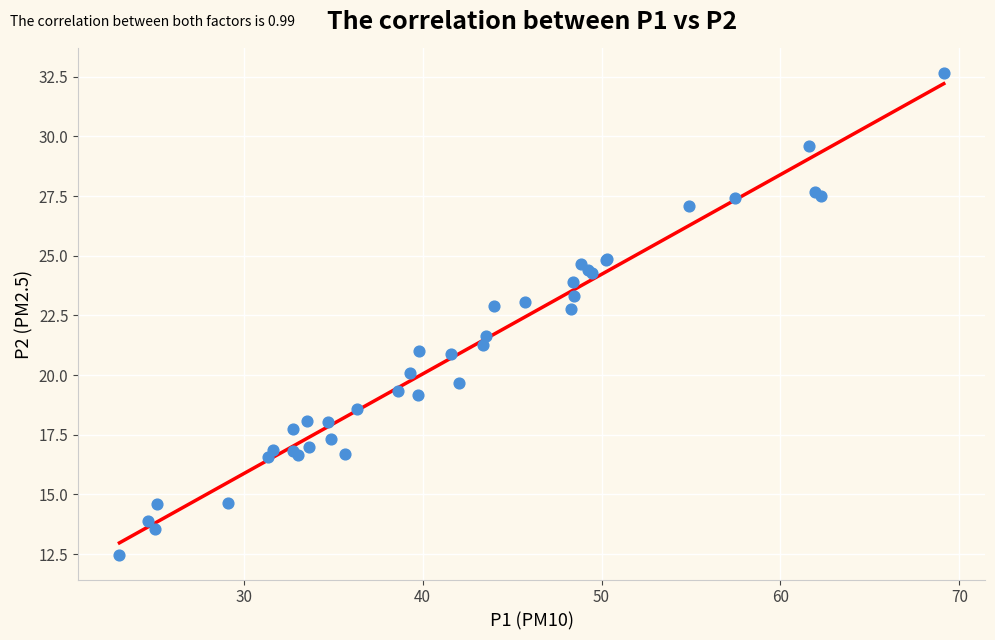

What Y value in the scatter plot is closest to 22?

21.6